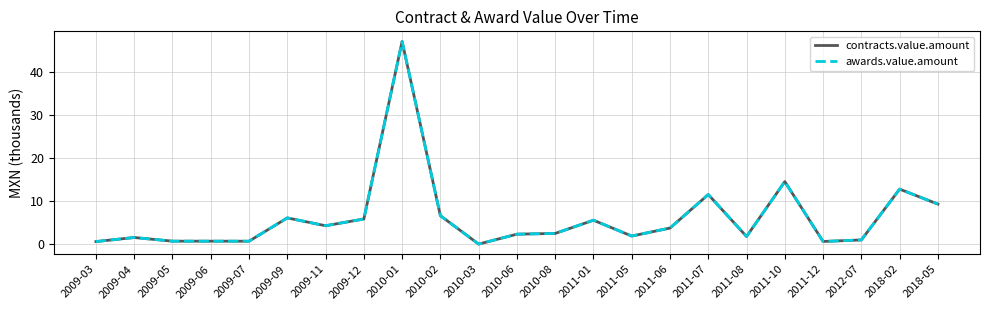

True or false: awards.value.amount and contracts.value.amount intersect in this chart.

False